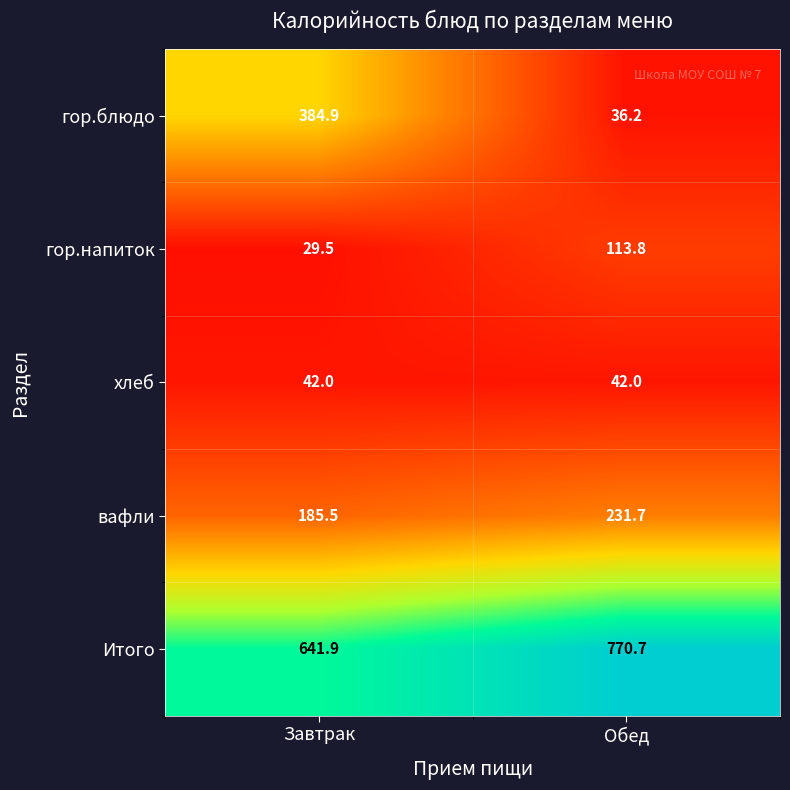

At Обед, list the series in order from smallest to largest.

гор.блюдо, хлеб, гор.напиток, вафли, Итого